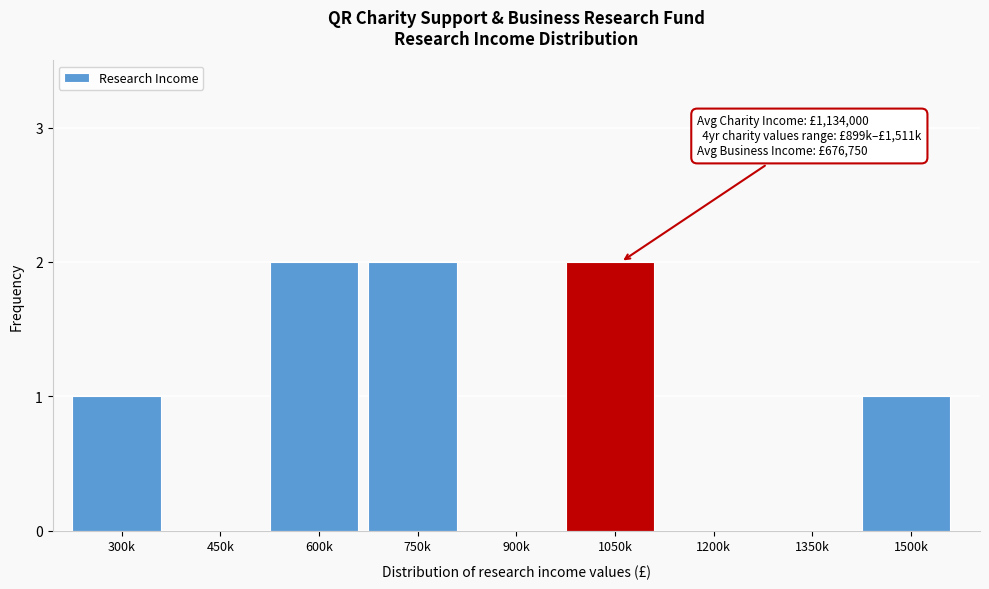

Reading left to right, list all the values displayed in this chart.

300k=1	450k=0	600k=2	750k=2	900k=0	1050k=2	1200k=0	1350k=0	1500k=1